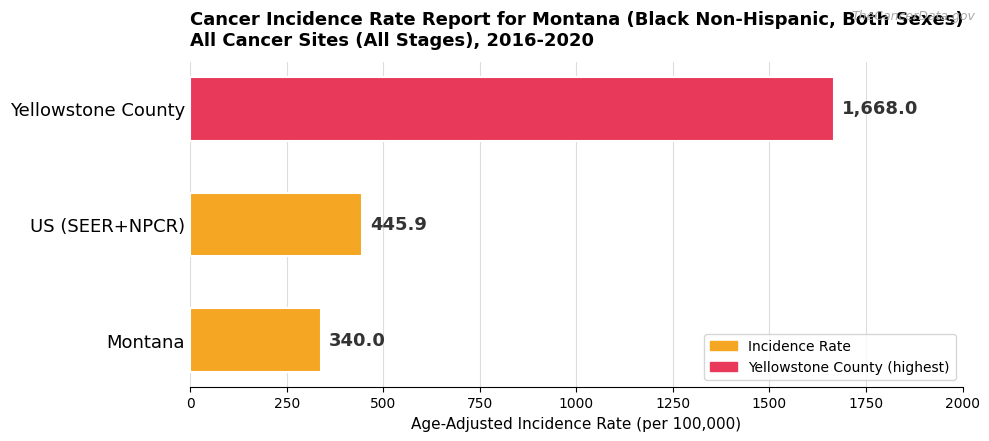

Is it true that the value at Montana is 340.0?

True